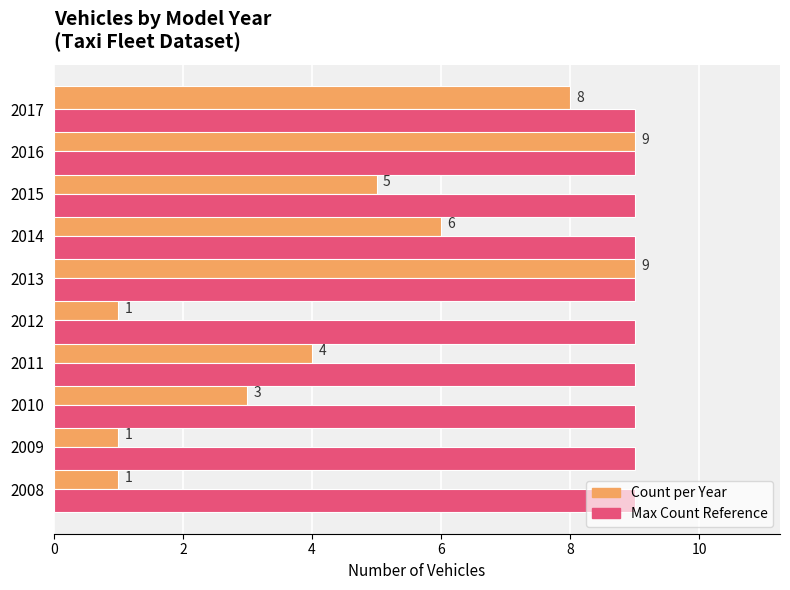

What is the total value across all series at 2009?

10